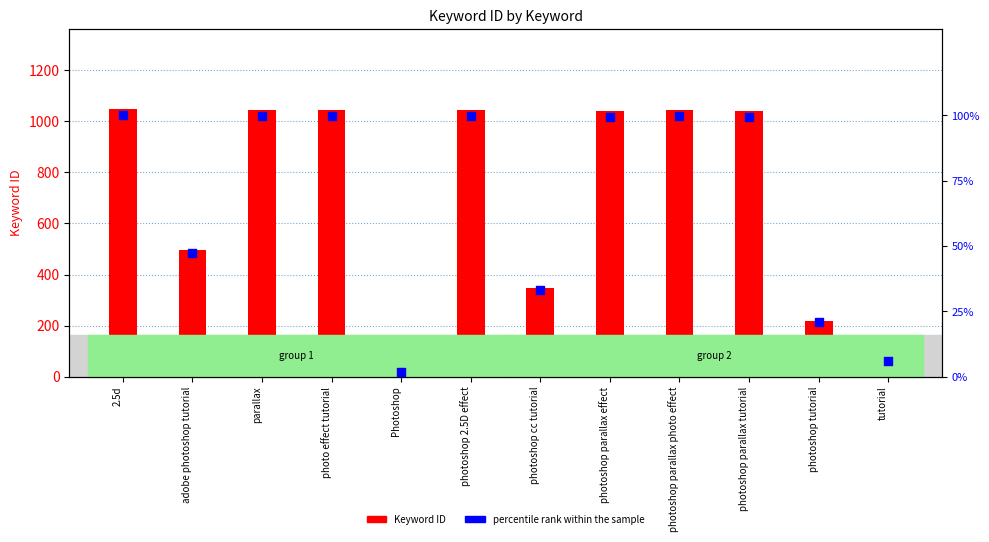

At which category is the sum across all series the highest?

2.5d